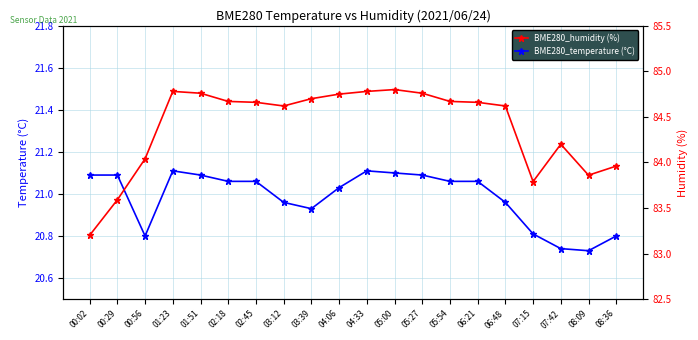

At which category does BME280_humidity reach its first local valley?

03:12